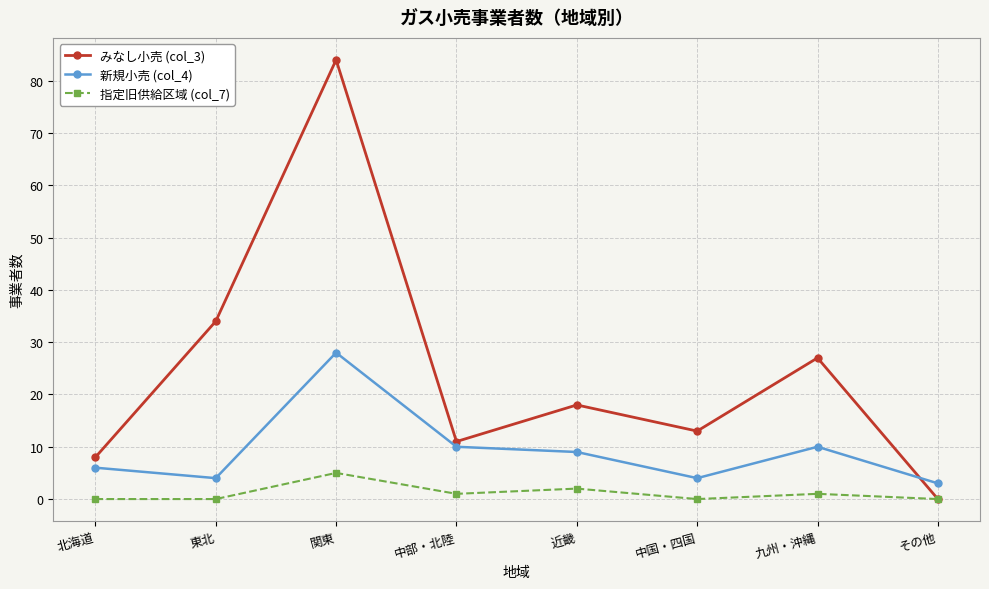

True or false: 指定旧供給区域 (col_7) has more than 2 interior local peaks.

True